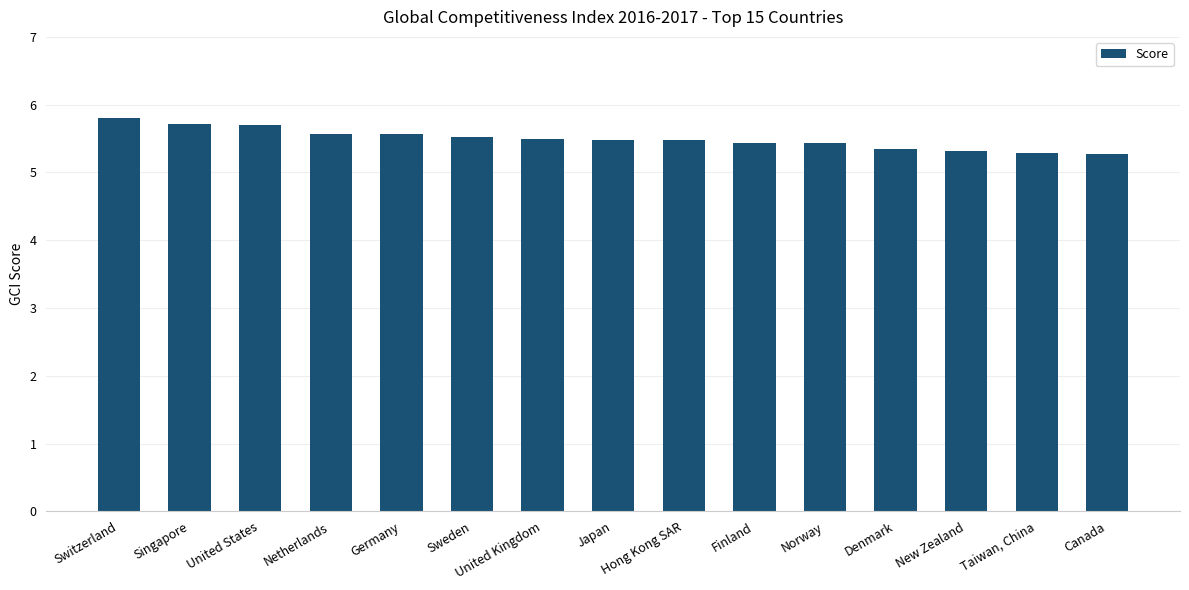

How many values are between 5 and 6?

15